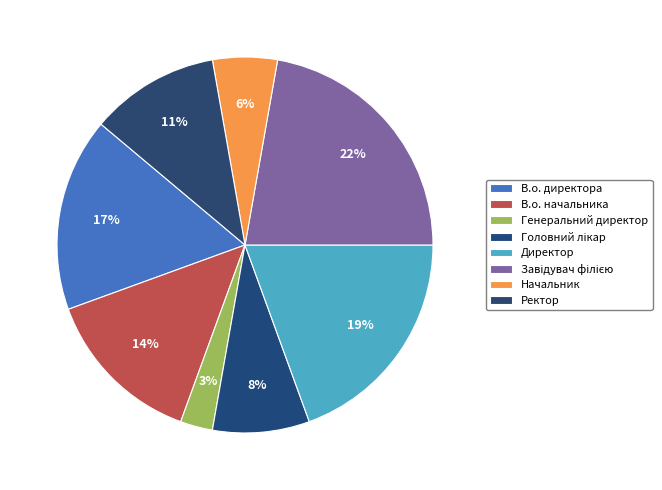

Is there any slice that represents more than half of the pie?

No